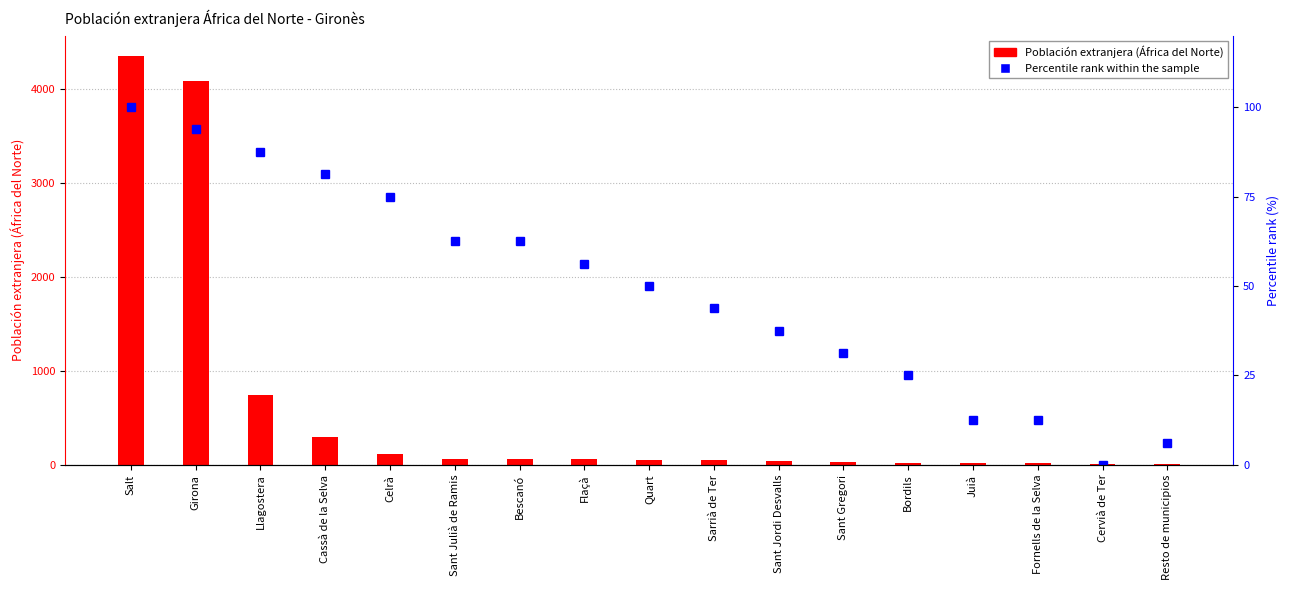

Reading left to right, extract all data points from this chart.

Población extranjera (África del Norte): 4354.0	4088.0	742.0	292.0	116.0	64.0	64.0	60.0	53.0	50.0	38.0	36.0	25.0	17.0	17.0	11.0	12.0
Percentile rank within the sample: 100.0	93.8	87.5	81.2	75.0	62.5	62.5	56.2	50.0	43.8	37.5	31.2	25.0	12.5	12.5	0.0	6.2